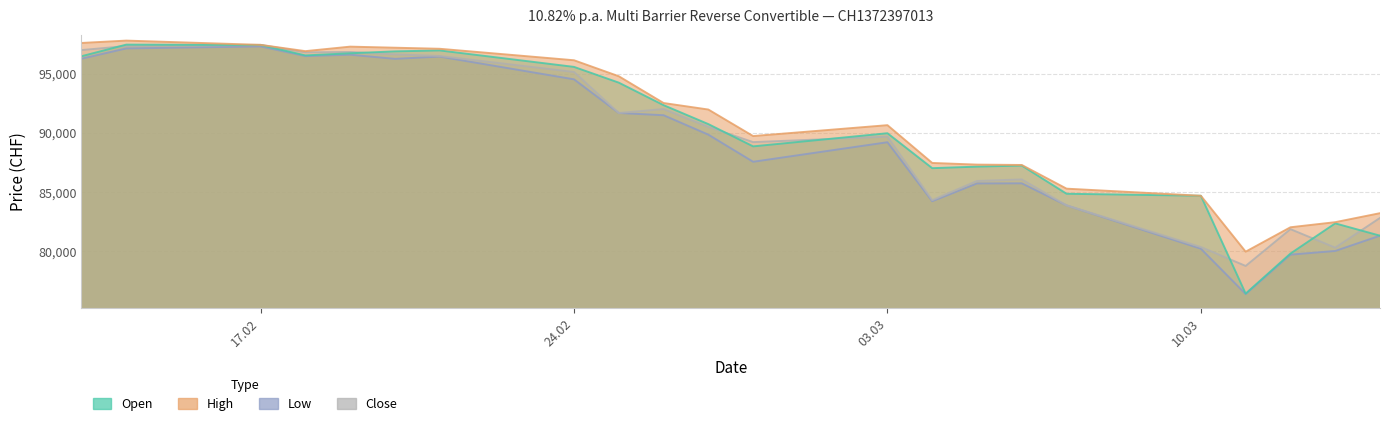

True or false: High has a value of 91970 at 27.02.2025.

True